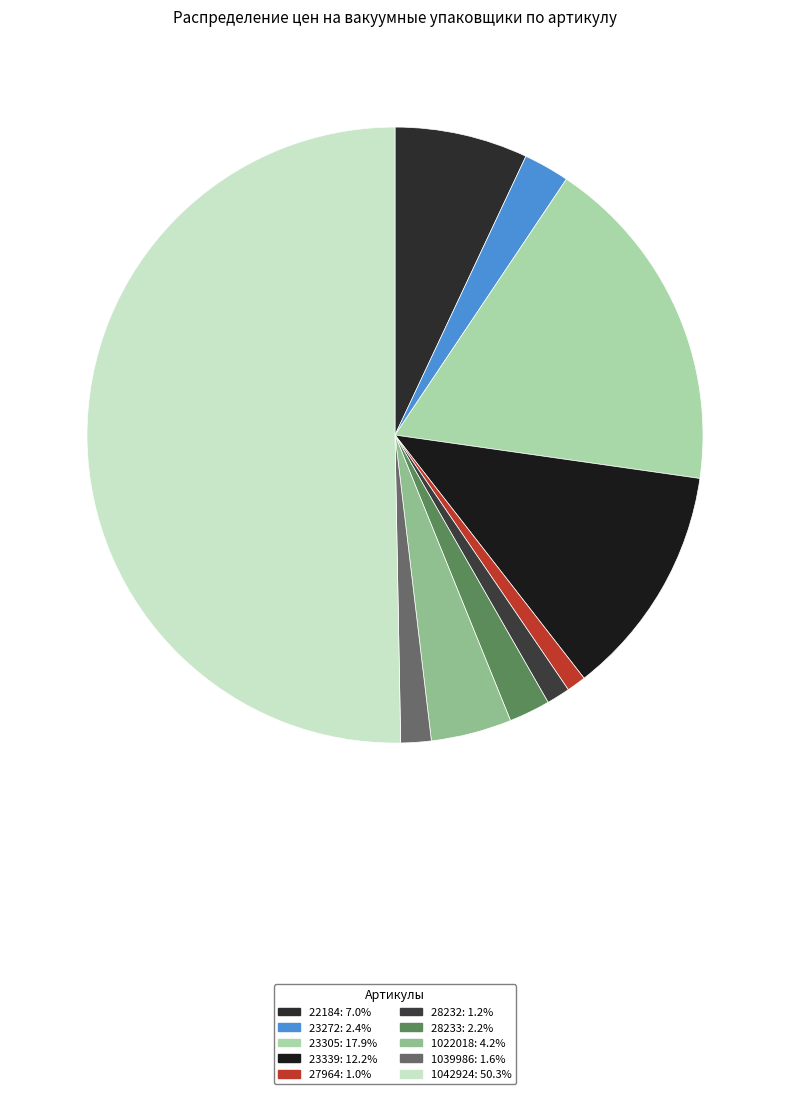

The 27964 slice represents 9% of the pie. True or false?

False